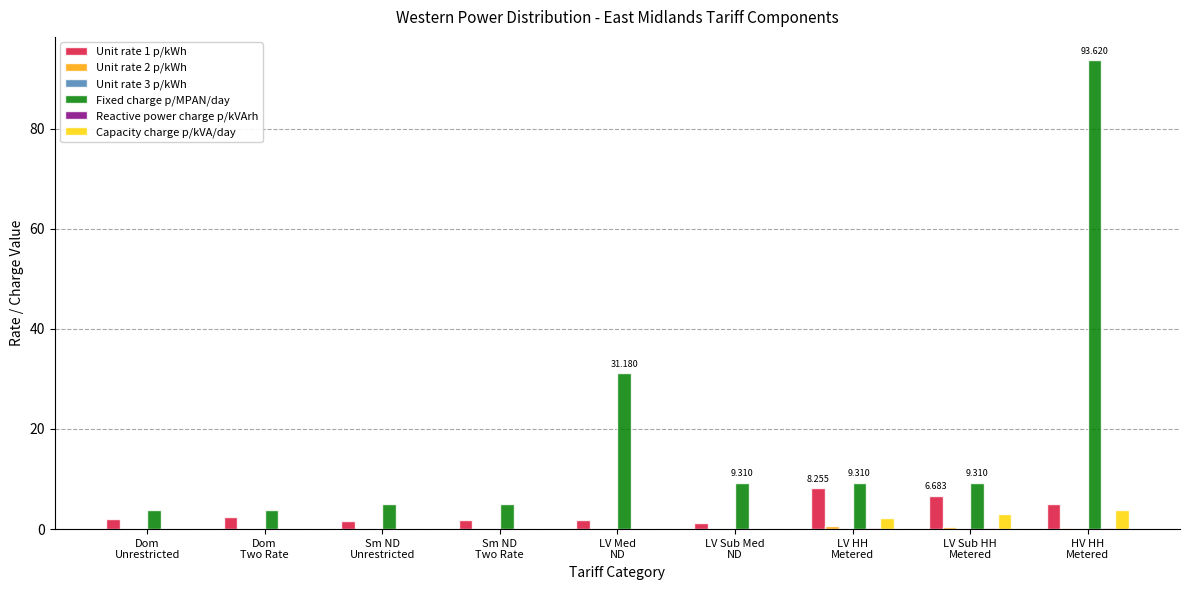

Which series has the largest total across all categories?

Fixed charge p/MPAN/day